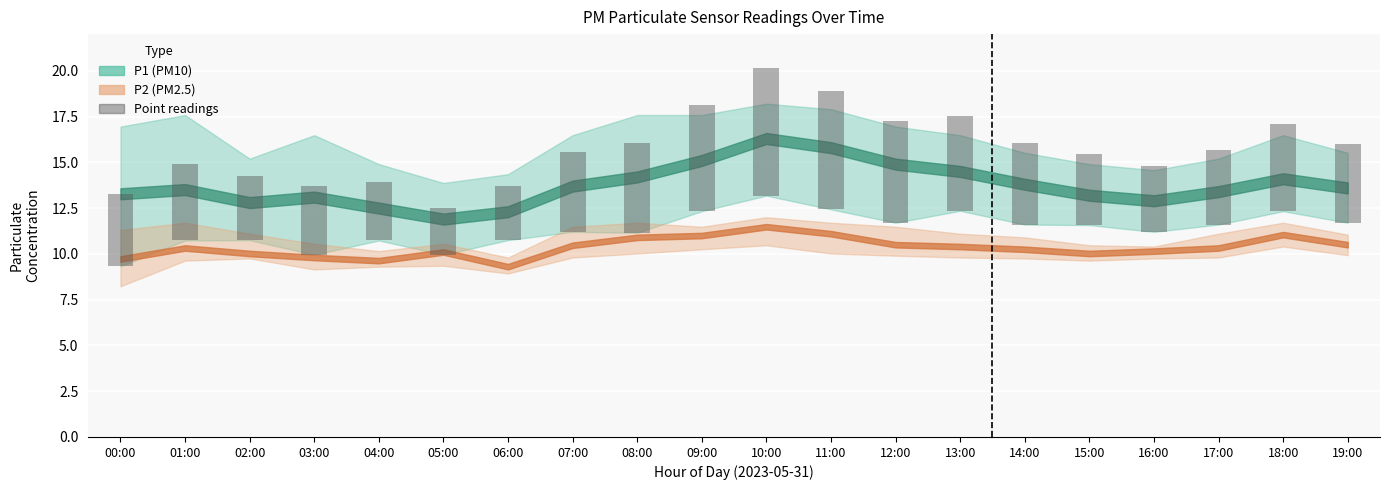

What is the difference between the maximum and minimum values?

4.4